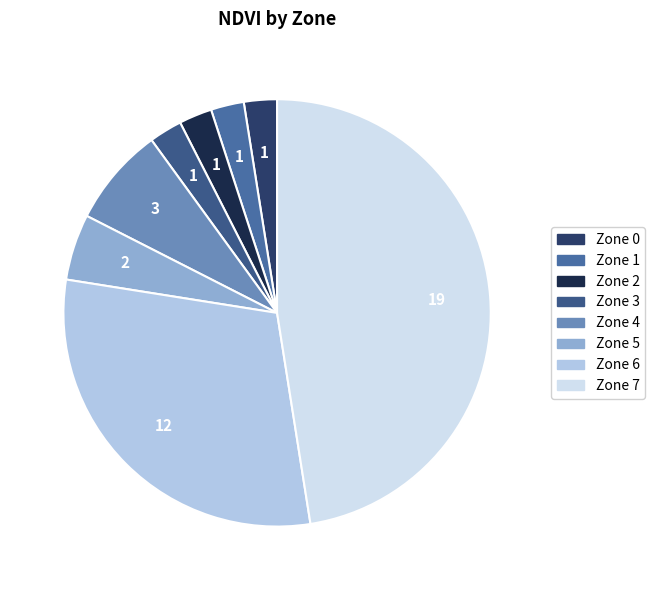

Count the number of slices in the pie.

8